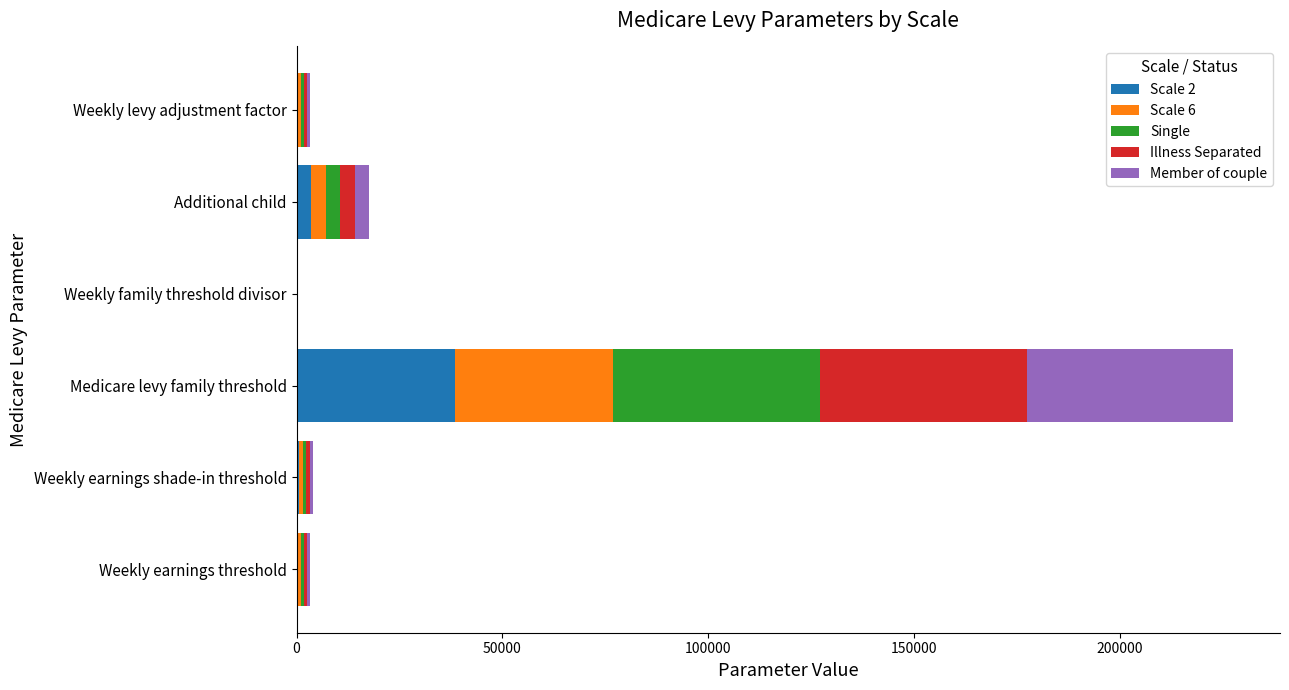

At which category is the sum across all series the highest?

Medicare levy family threshold